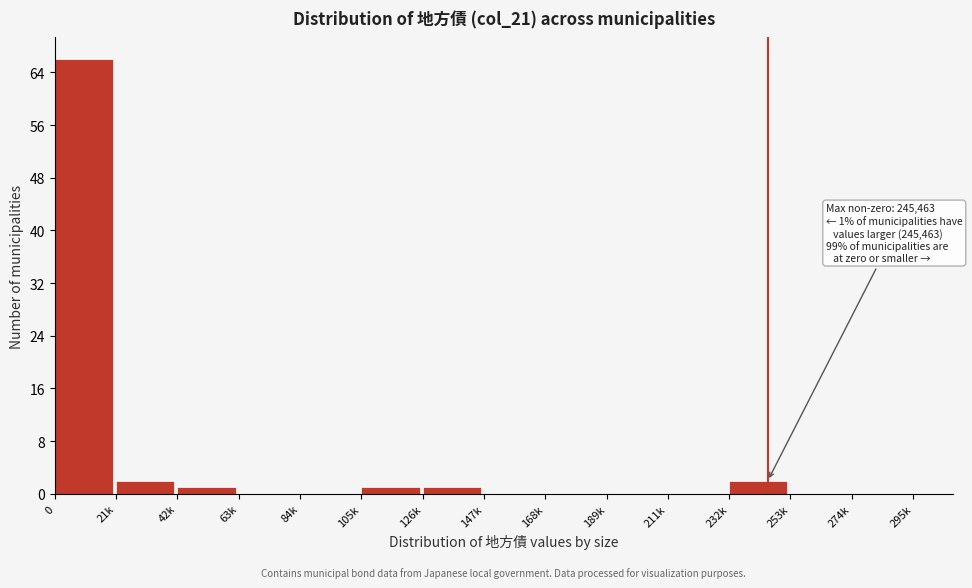

Reading right to left, list all the values displayed in this chart.

274k=0	253k=0	232k=2	211k=0	189k=0	168k=0	147k=0	126k=1	105k=1	84k=0	63k=0	42k=1	21k=2	0=66